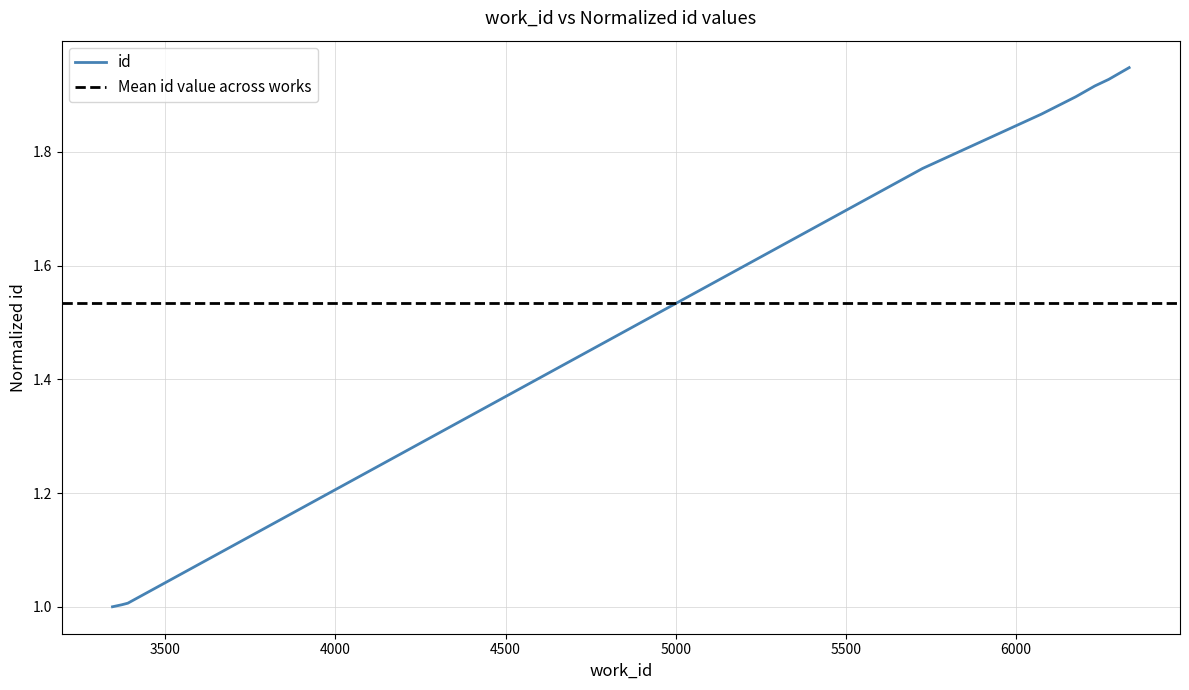

What is the difference between the values at 3372 and 5725?

0.8